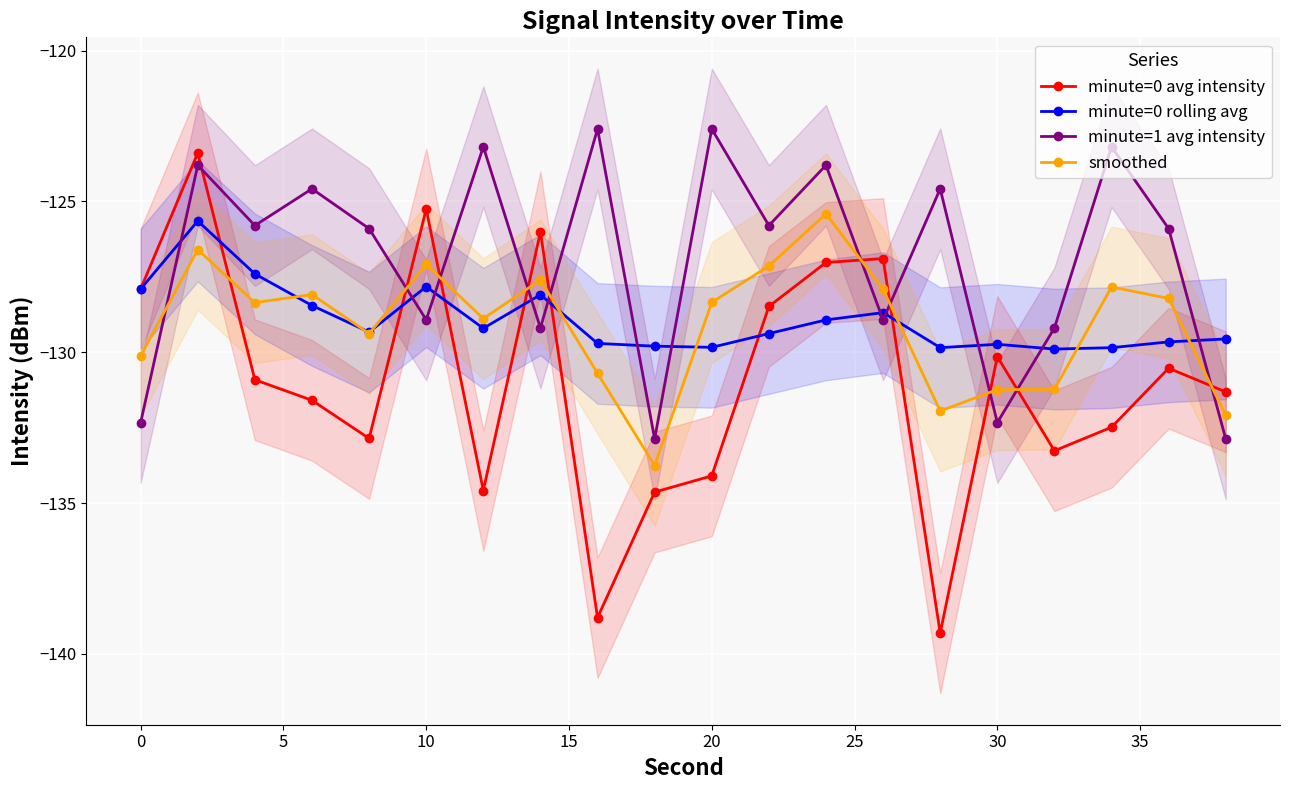

How many distinct data groups are displayed?

4